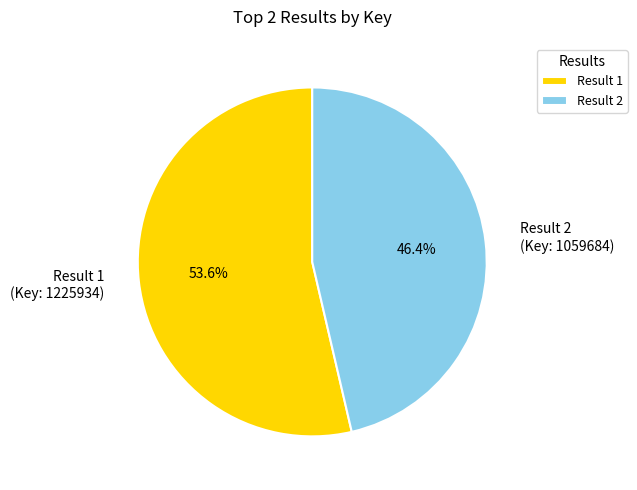

Approximately how many times larger is the value at Result 1 (Key: 1225934) compared to Result 2 (Key: 1059684)?

1.2